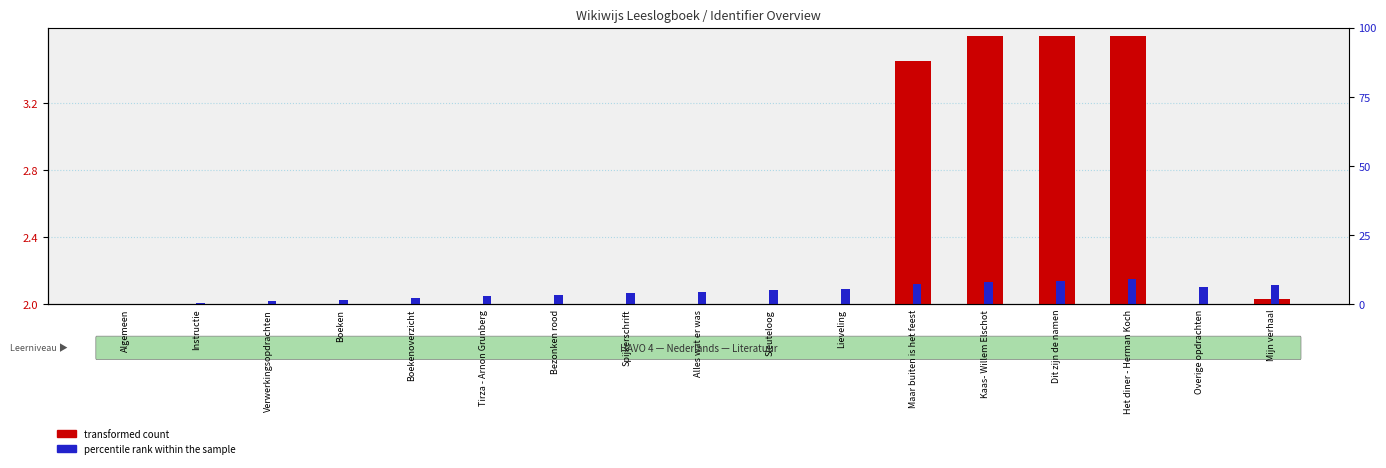

Which series changed the most between Algemeen and Boeken?

percentile rank within the sample